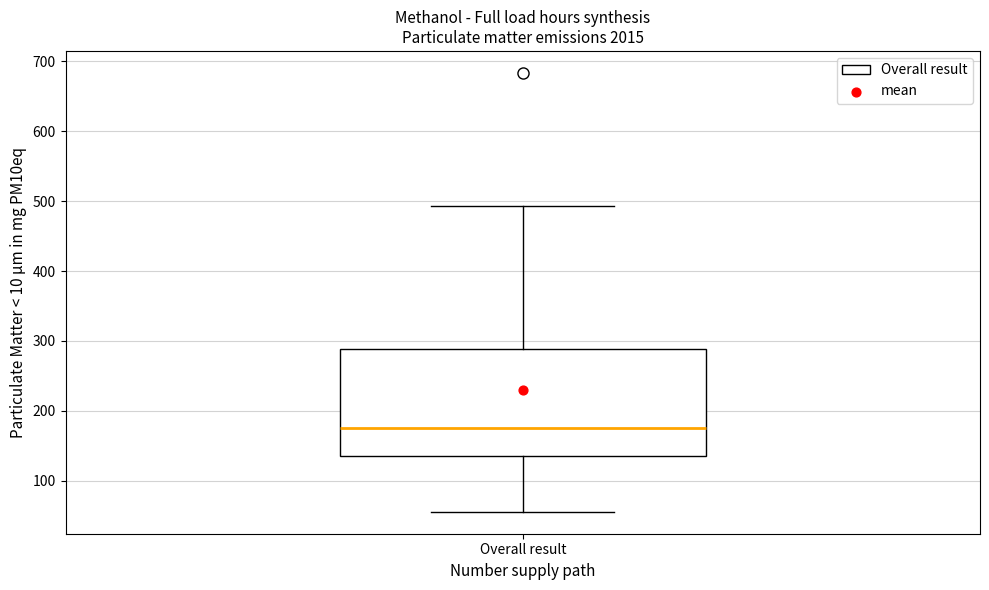

Read this box plot against the y-axis: the position of the median line, the range covered by the box, and the ends of both whiskers. The values are not printed on the chart, so give them approximately, as read against the axis.

median 170, box 130 to 290, whiskers 60 to 490